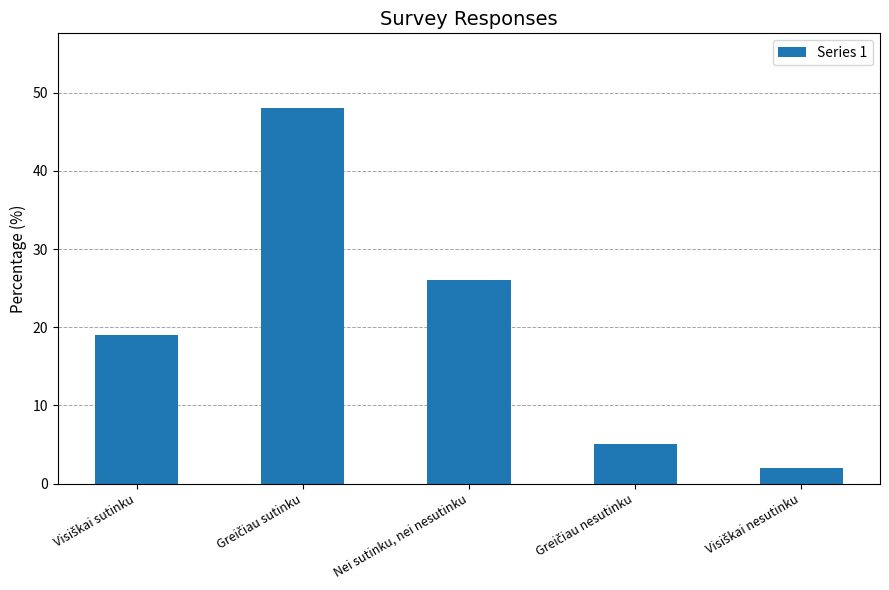

True or false: the data shows 26 at Nei sutinku, nei nesutinku.

True